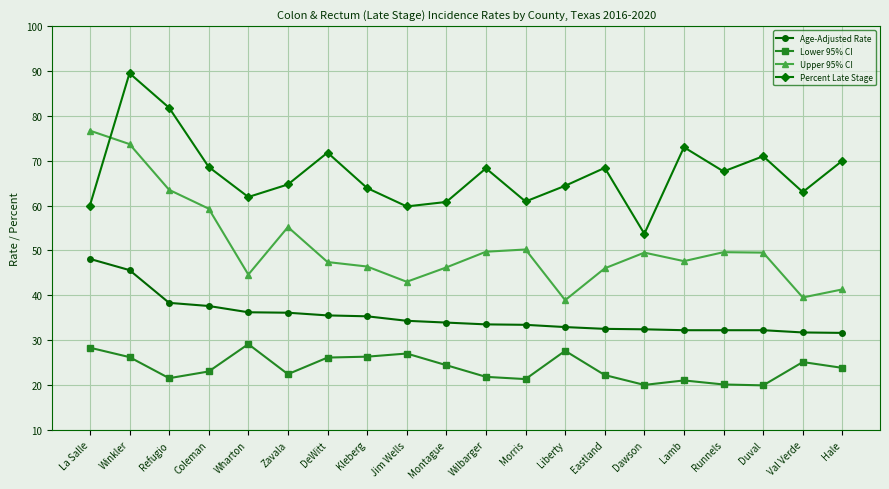

True or false: Lower 95% CI and Upper 95% CI cross at least once.

False